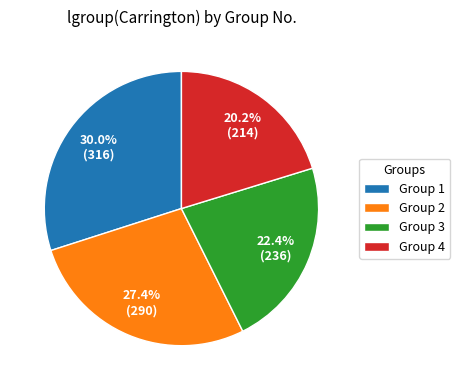

Rank the categories by value from highest to lowest.

Group 1, Group 2, Group 3, Group 4